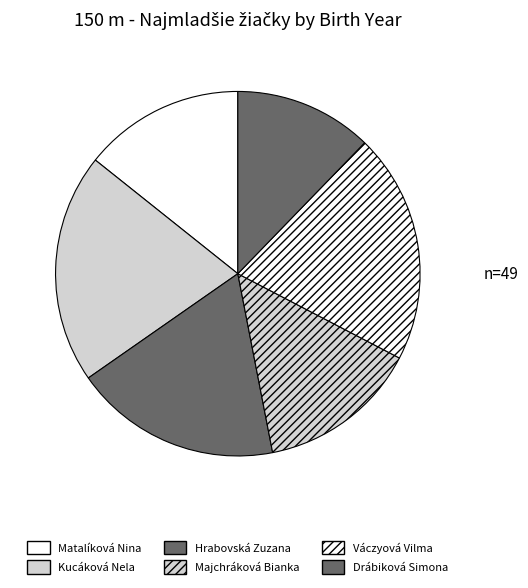

How many segments does this pie chart have?

6